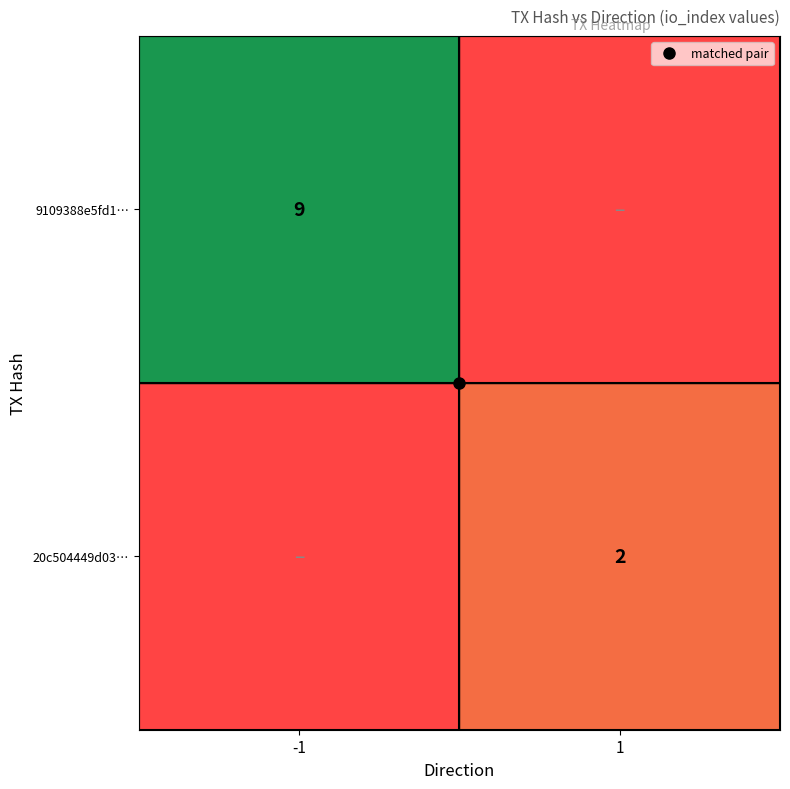

Rank the categories by 9109388e5fd1… value from highest to lowest.

-1, 1